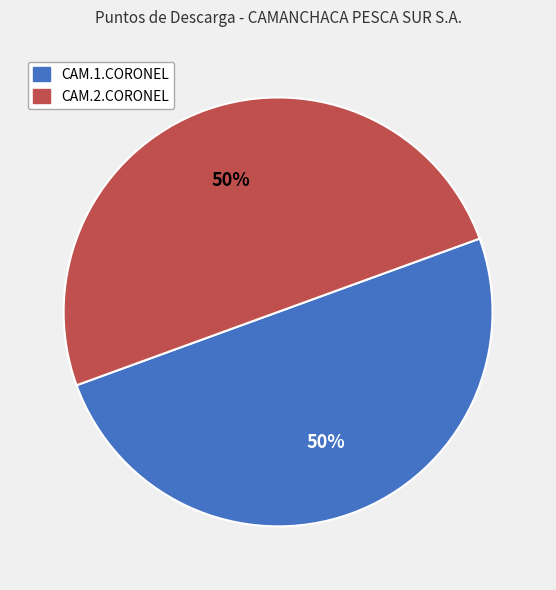

Approximately how many times larger is the value at CAM.1.CORONEL compared to CAM.2.CORONEL?

1.0